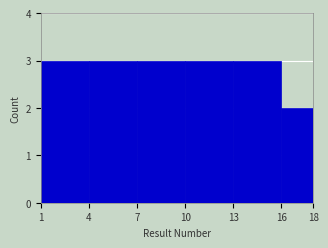

What is the height of the bar covering 7 to 10 on the x-axis? The values are not printed on the chart, so give them approximately, as read against the axis.

3